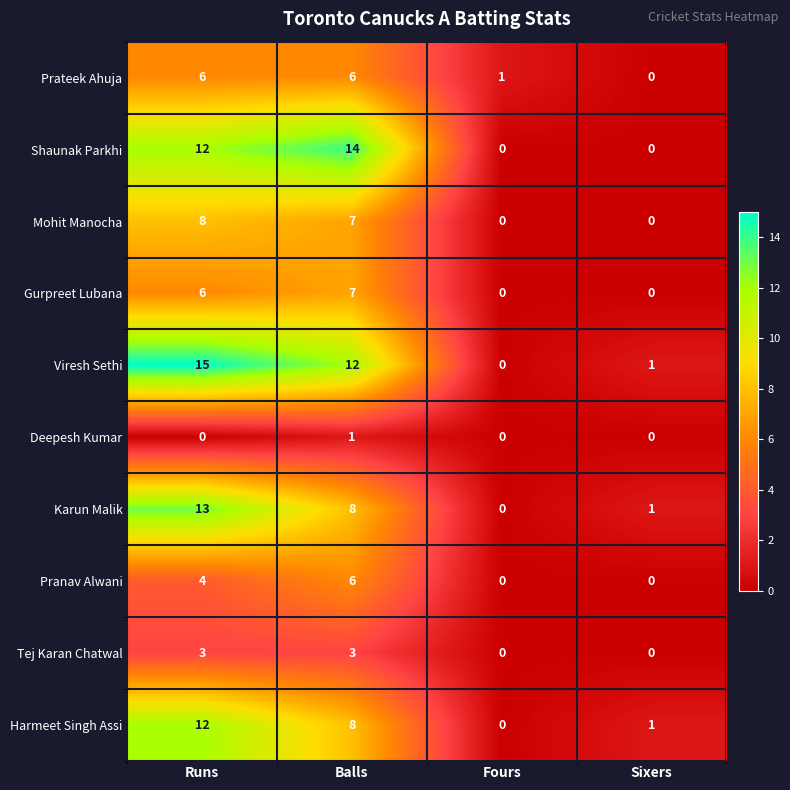

Count the number of data series in this chart.

10